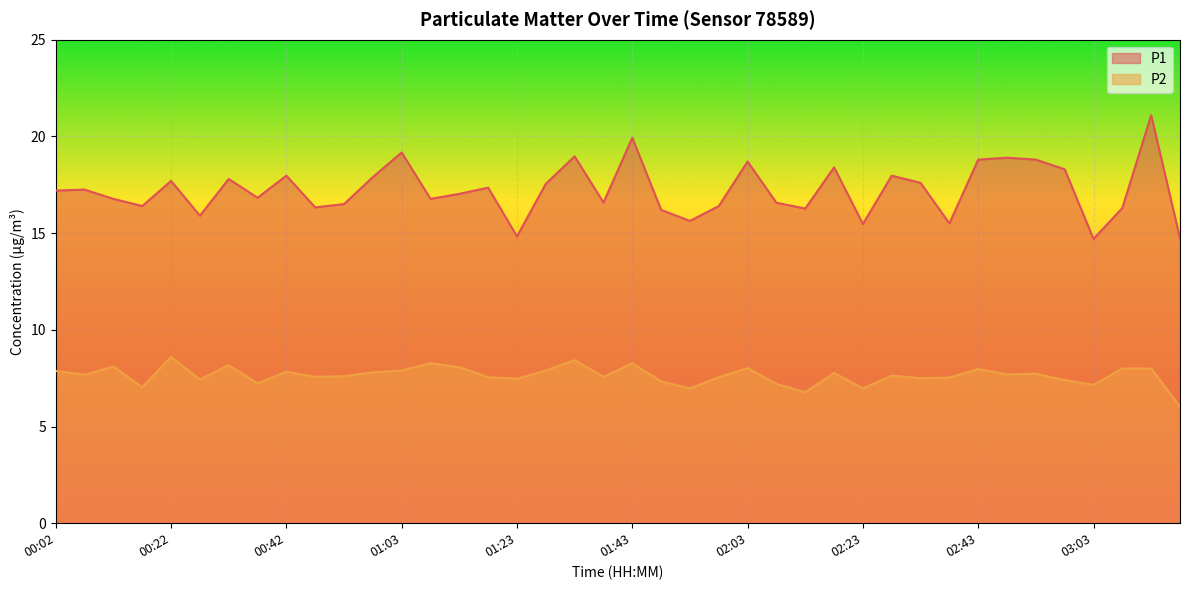

What is the sum of the P1 values at 00:42 and 02:58?

36.3